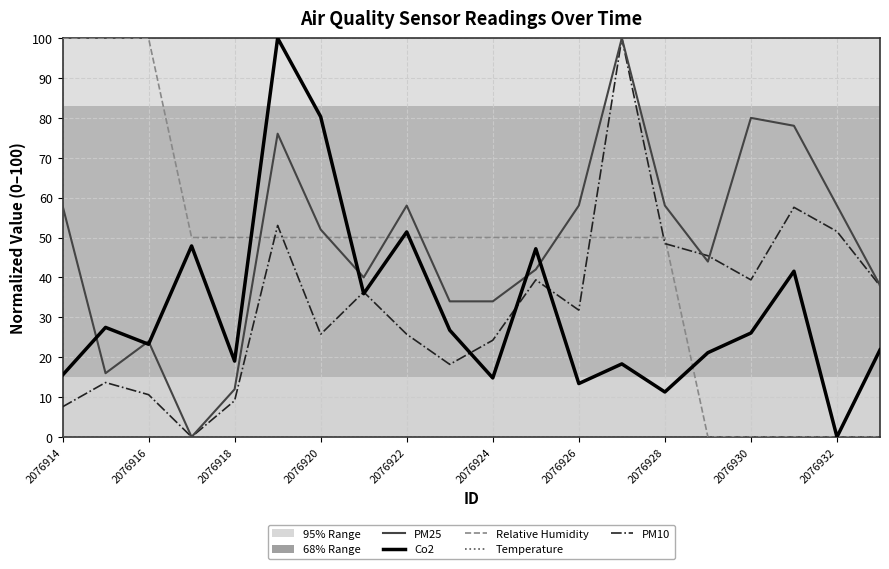

What is the sum of all Relative Humidity values?

900.0